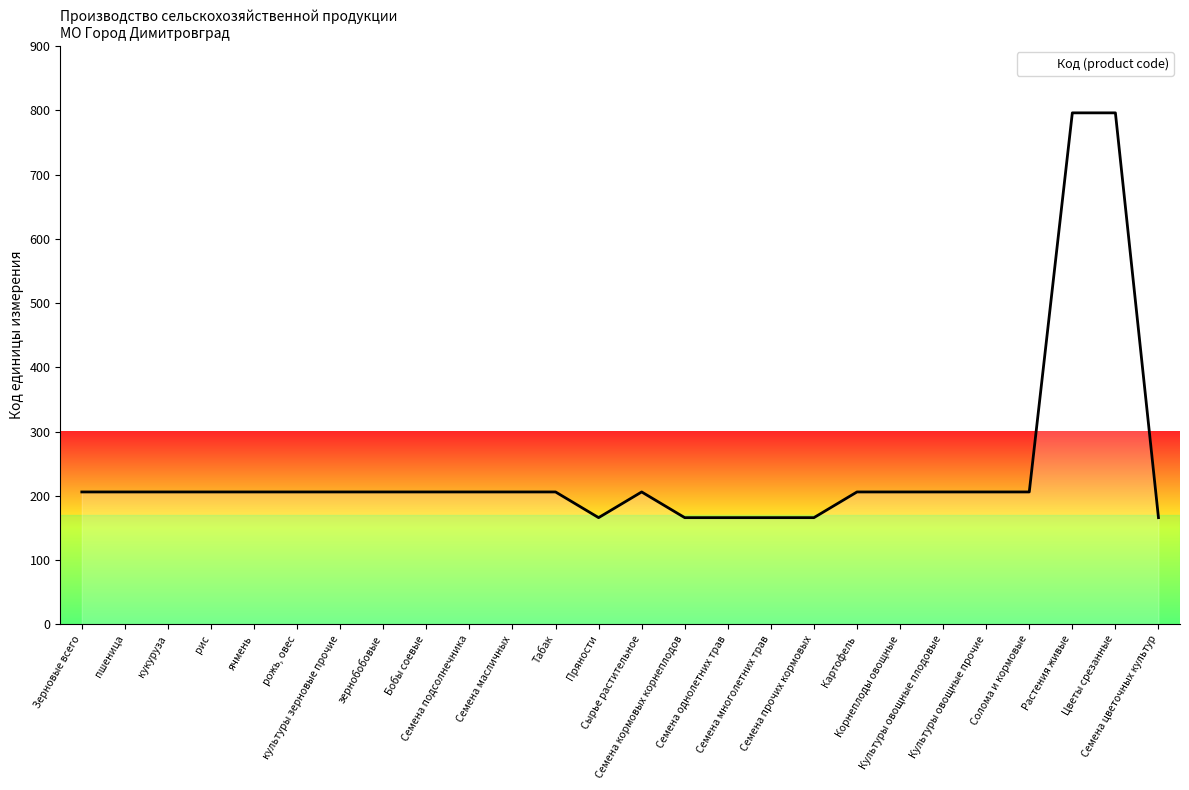

What is the difference between the second highest and minimum values?

630